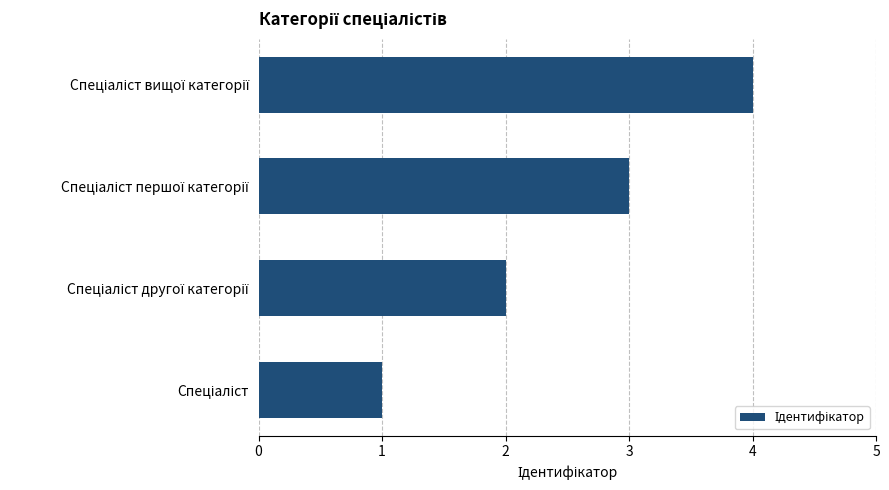

What is the maximum value shown in the chart?

4